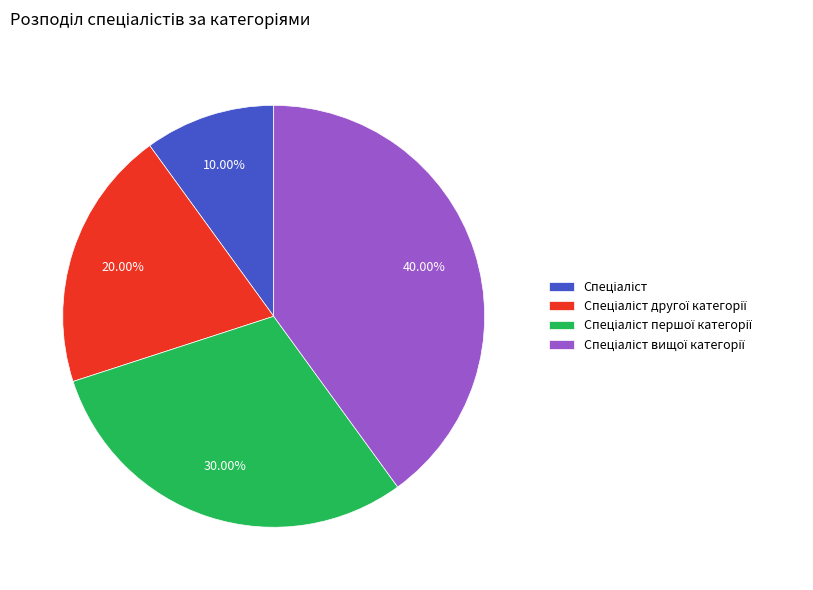

Is there a majority slice in this chart?

No